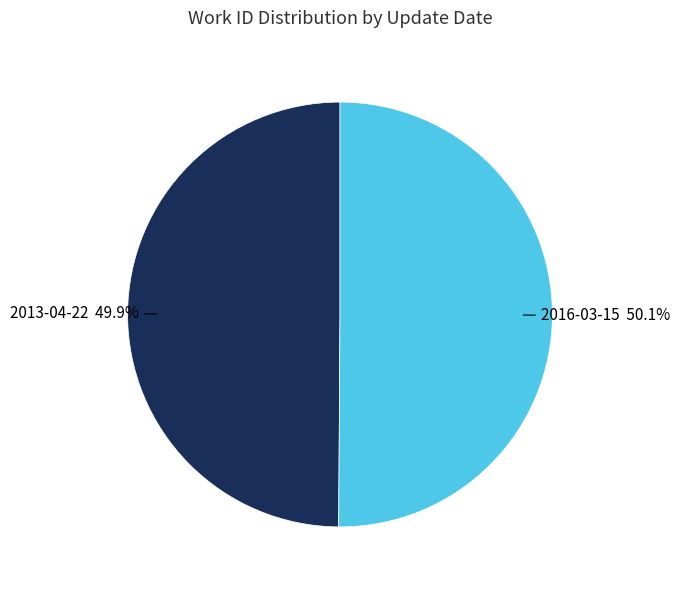

Is there any slice that represents more than half of the pie?

Yes